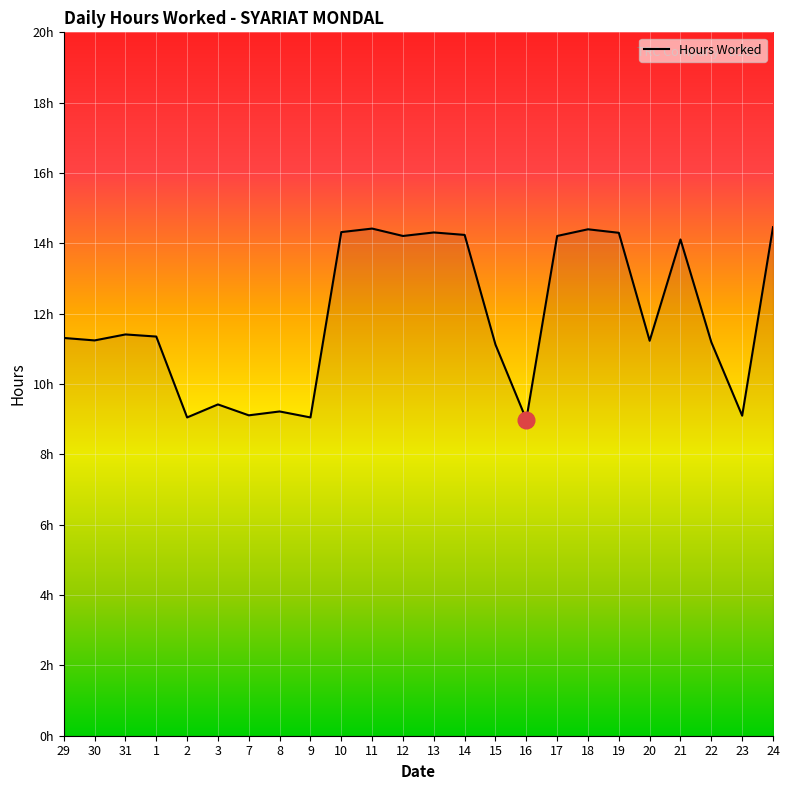

What is the difference between the values at 2 and 31?

2.4